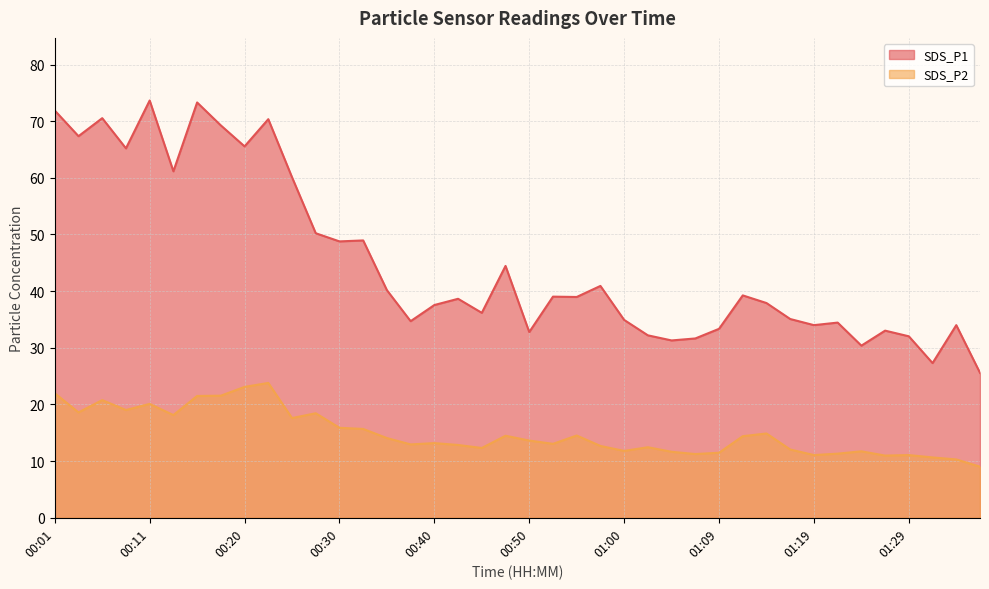

What is the minimum value shown in the chart?

9.0